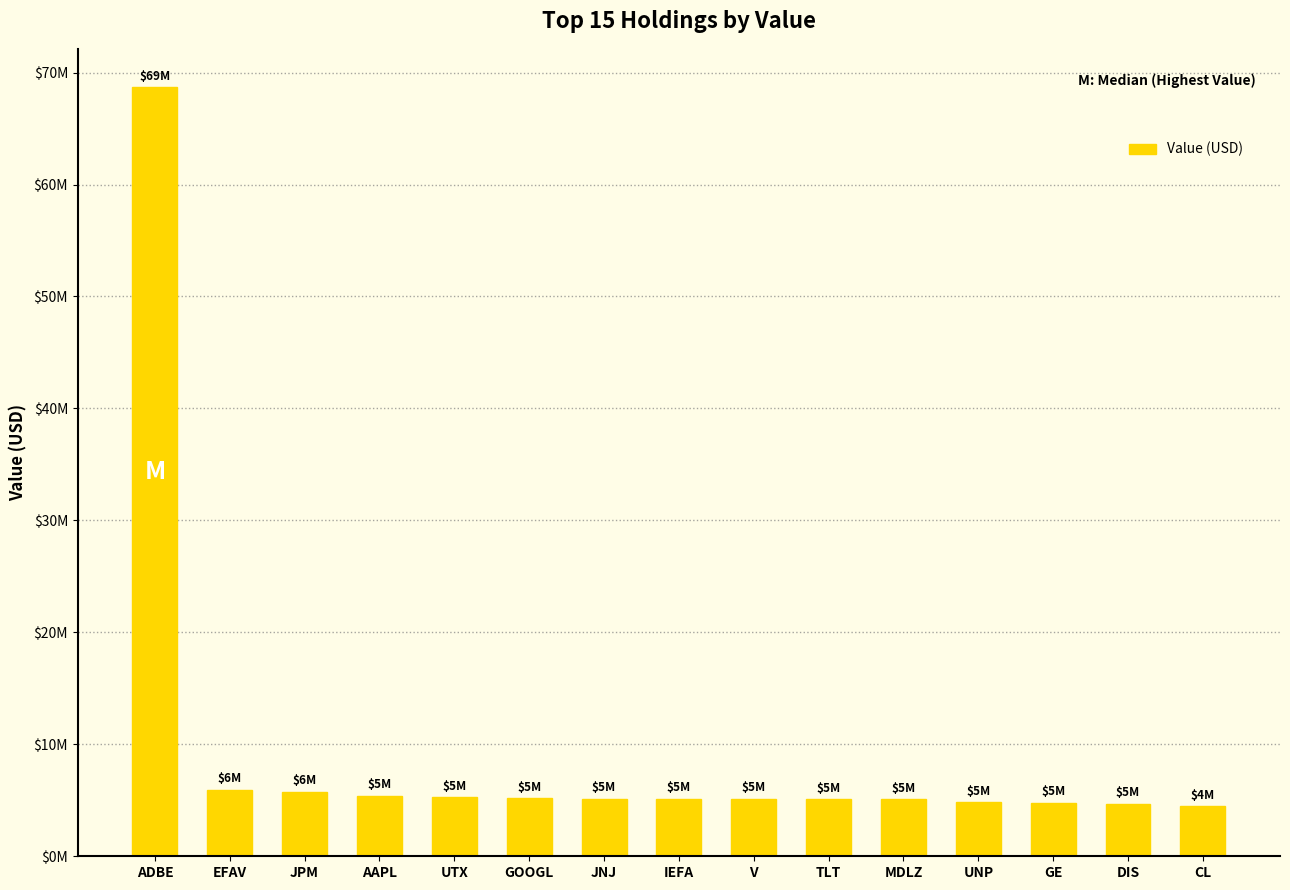

Rank the categories by value from highest to lowest.

ADBE, EFAV, JPM, AAPL, UTX, GOOGL, JNJ, IEFA, V, TLT, MDLZ, UNP, GE, DIS, CL